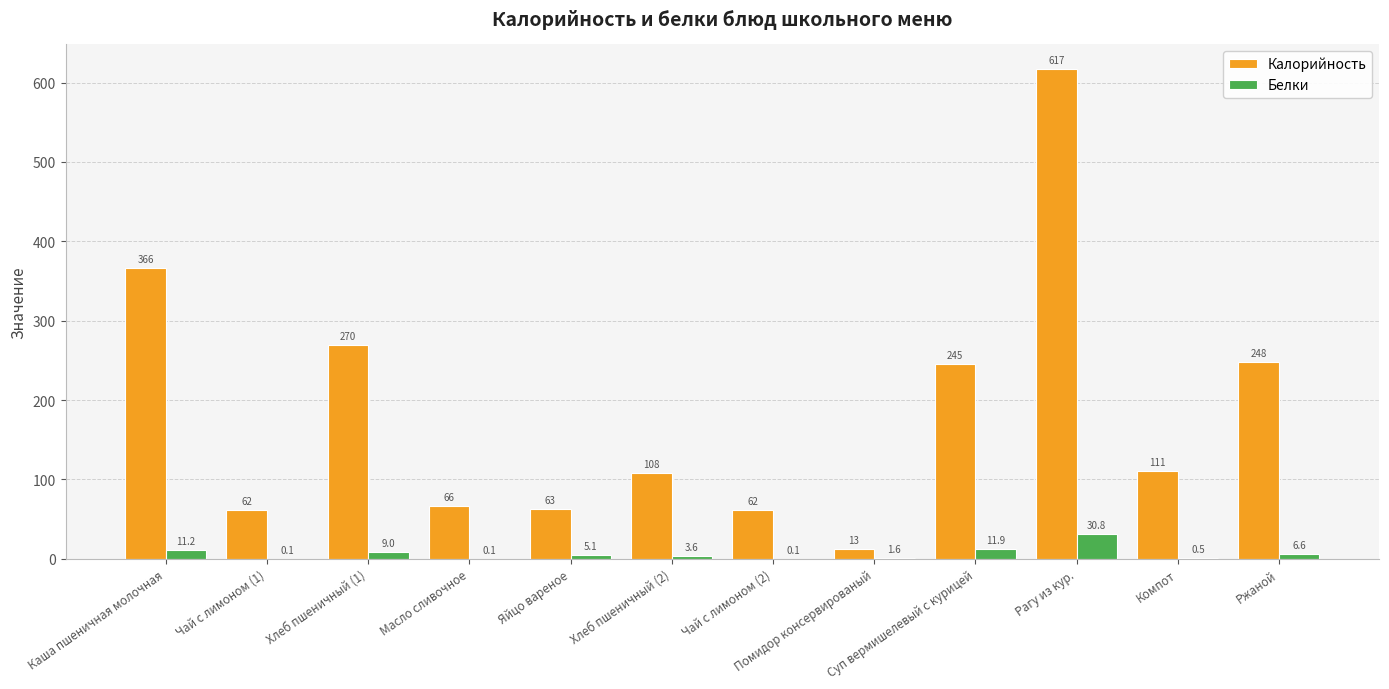

How many data points in Белки are above 5?

6